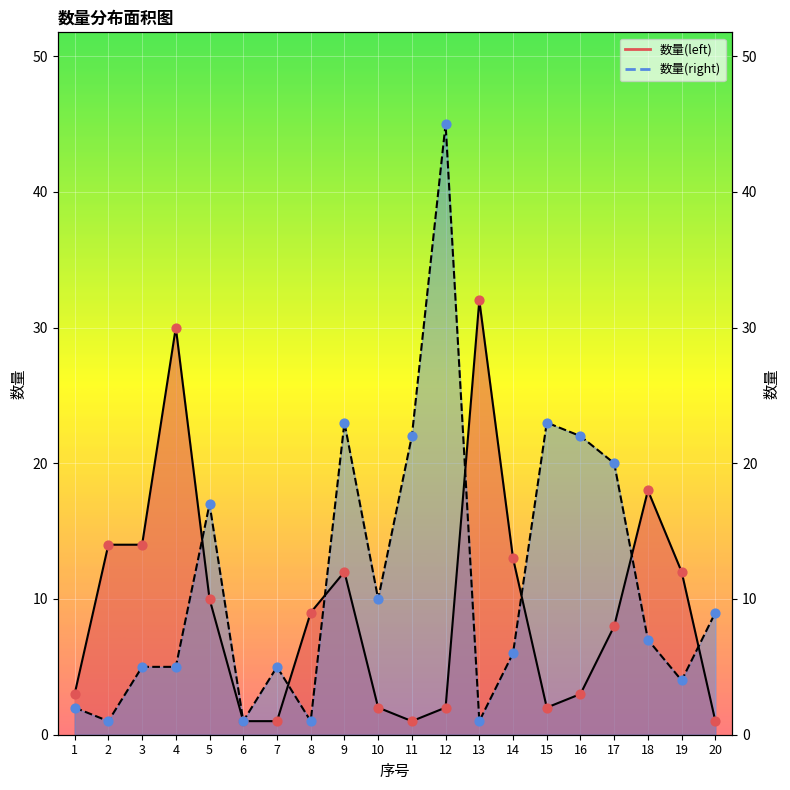

What are all the series names shown in the legend?

数量(left), 数量(right)